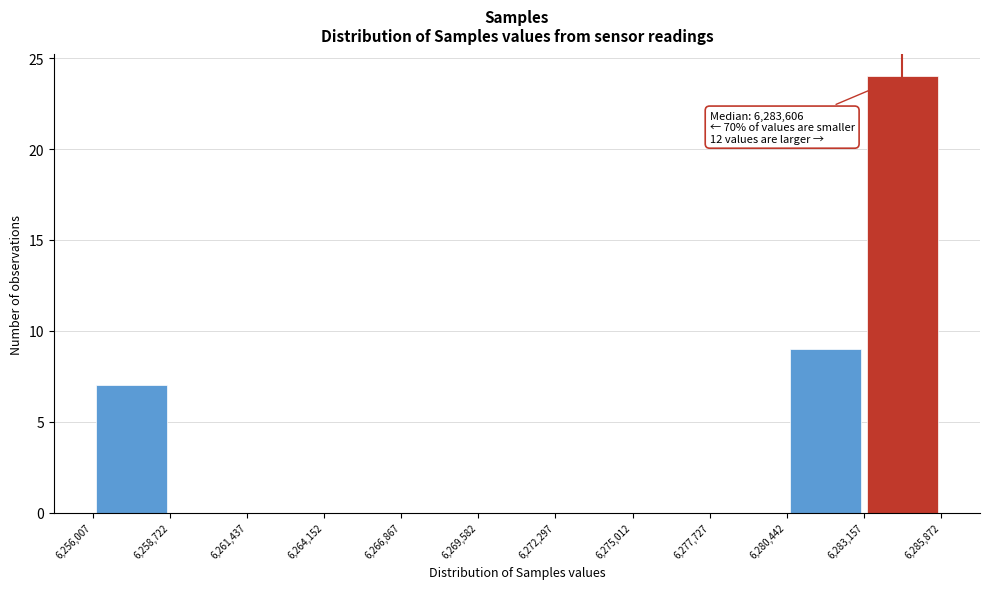

Which range on the x-axis has the tallest bar?

6,283,157 to 6,285,872